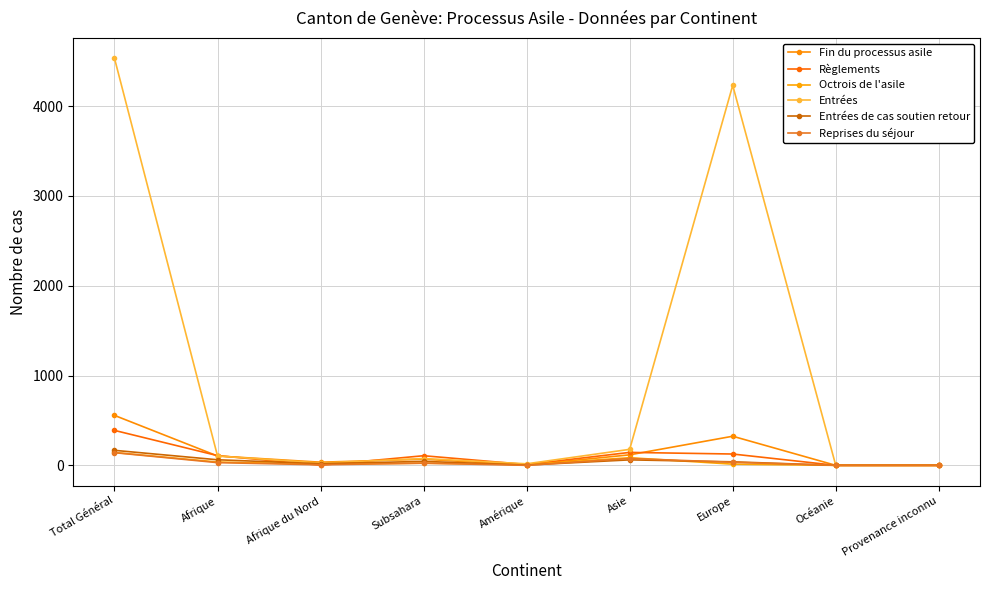

Between Total Général and Asie, which is larger?

Total Général